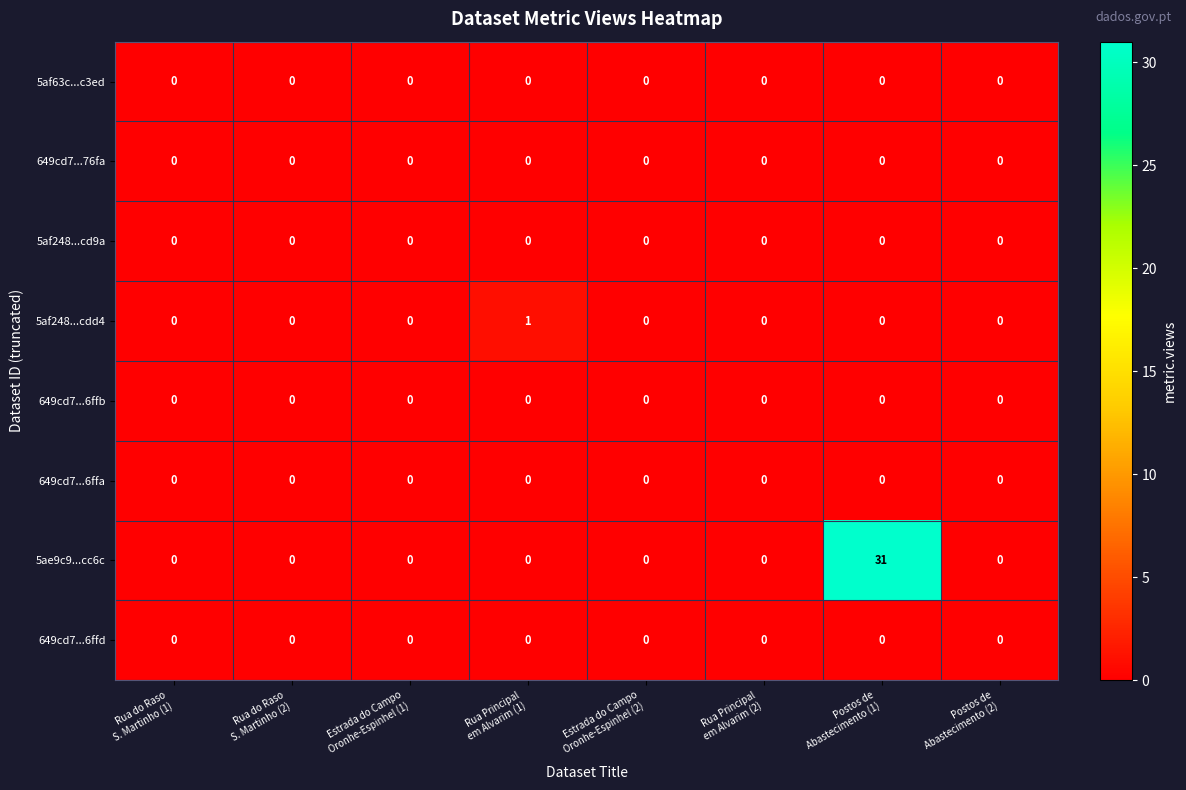

What is the greatest value displayed?

31